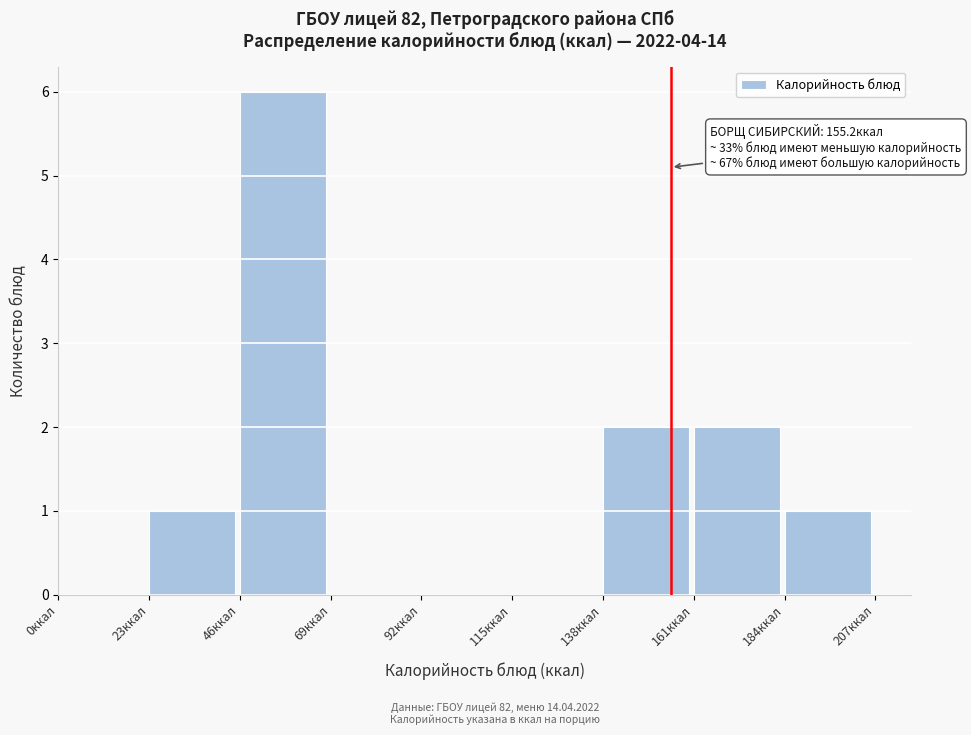

Which range on the x-axis has the tallest bar?

46 to 69